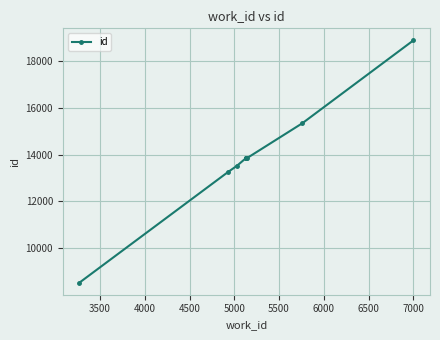

What is the maximum value shown in the chart?

18883